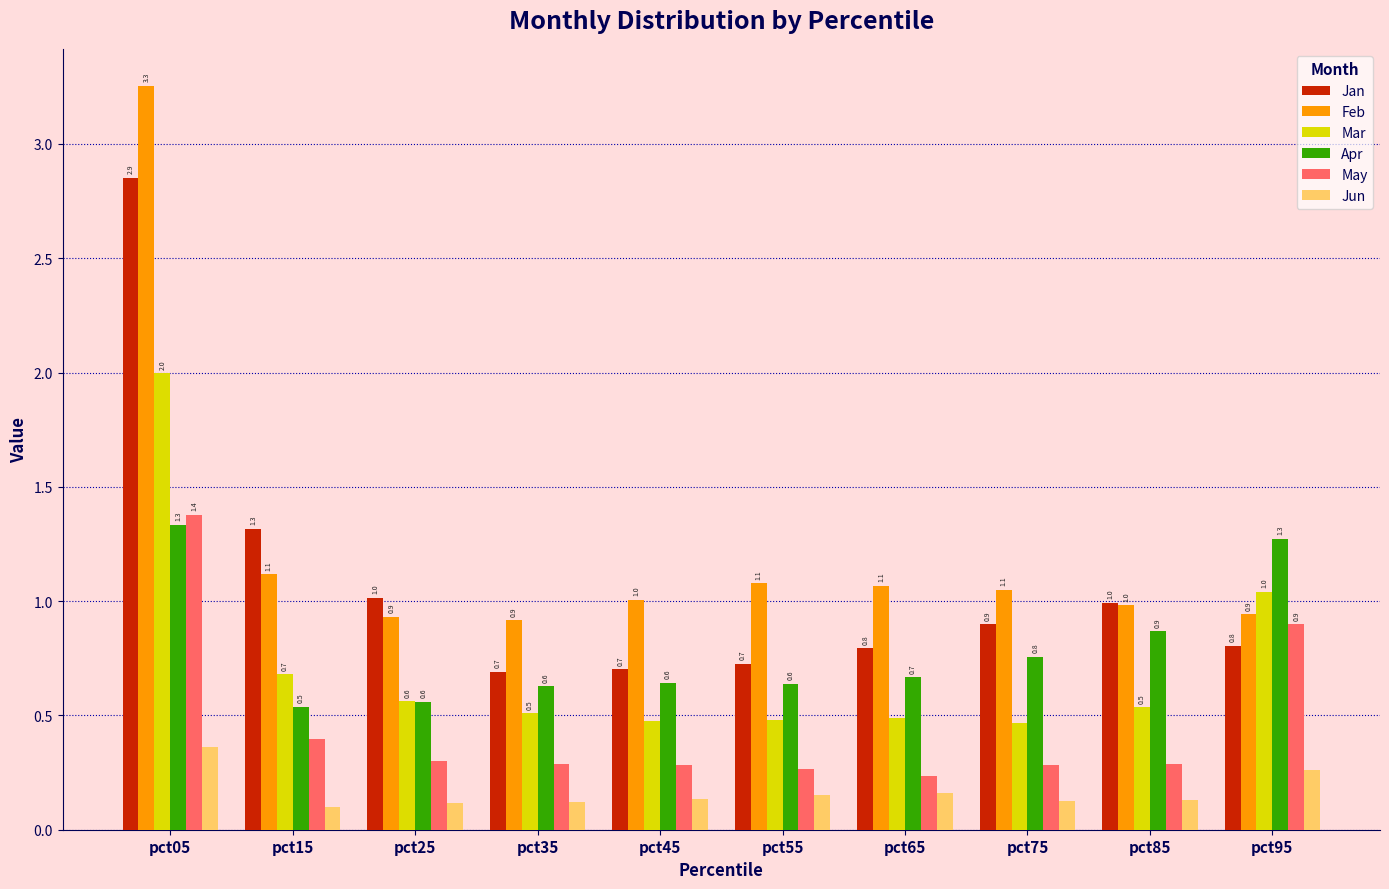

What are all the series names shown in the legend?

Jan, Feb, Mar, Apr, May, Jun